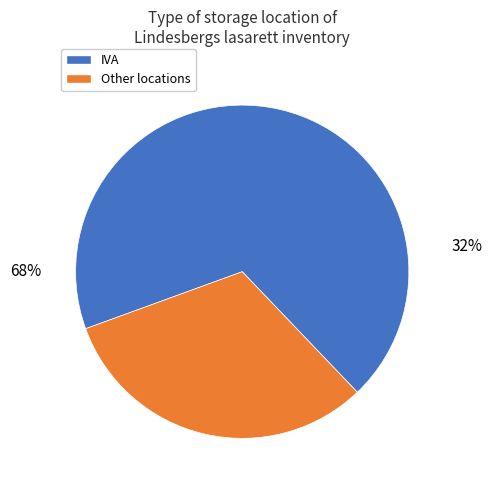

Which category accounts for the majority?

IVA